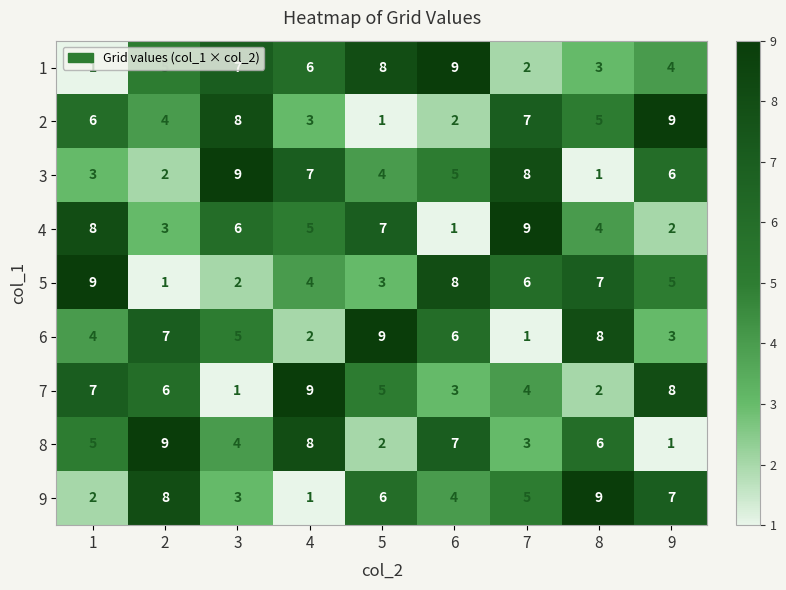

What is the maximum value shown in the chart?

9